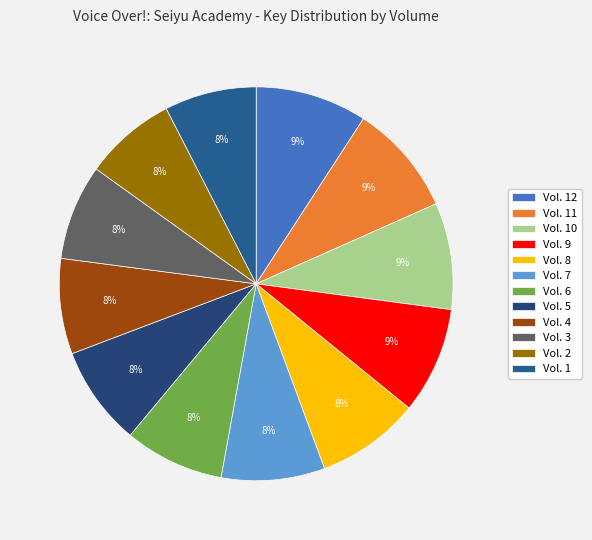

What is the total percentage of Vol. 5 and Vol. 8?

16.7%